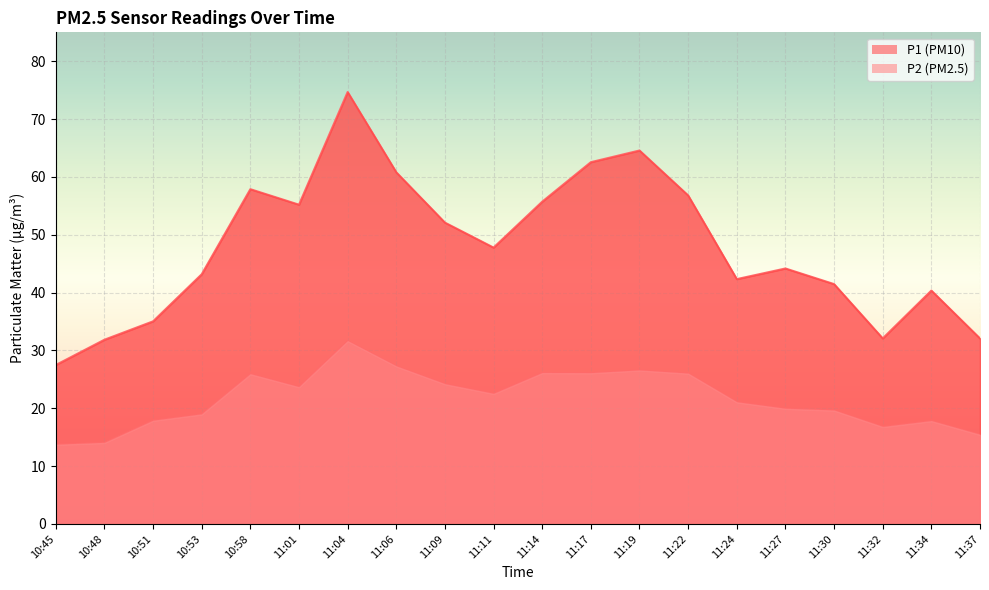

Which has a higher value, 11:24 or 11:06?

11:06